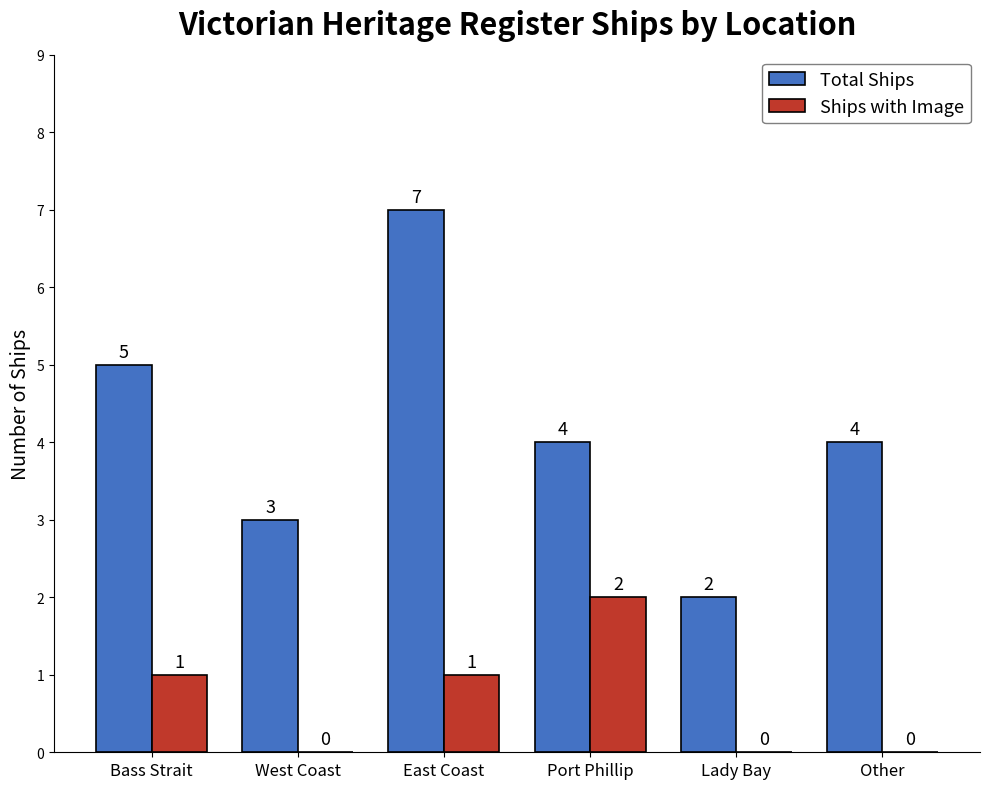

What is the highest value of the Total Ships series?

7